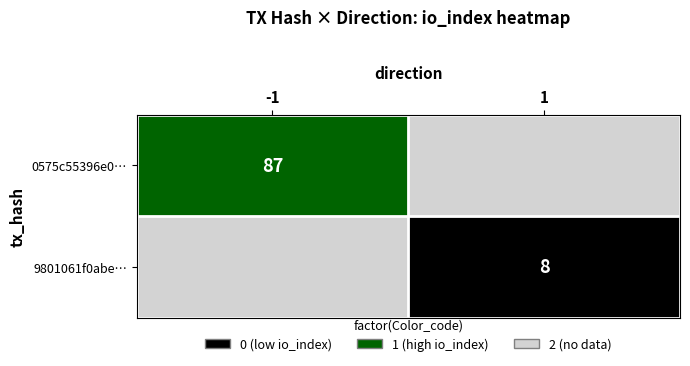

The value of 0575c55396e0… at -1 is 39. True or false?

False